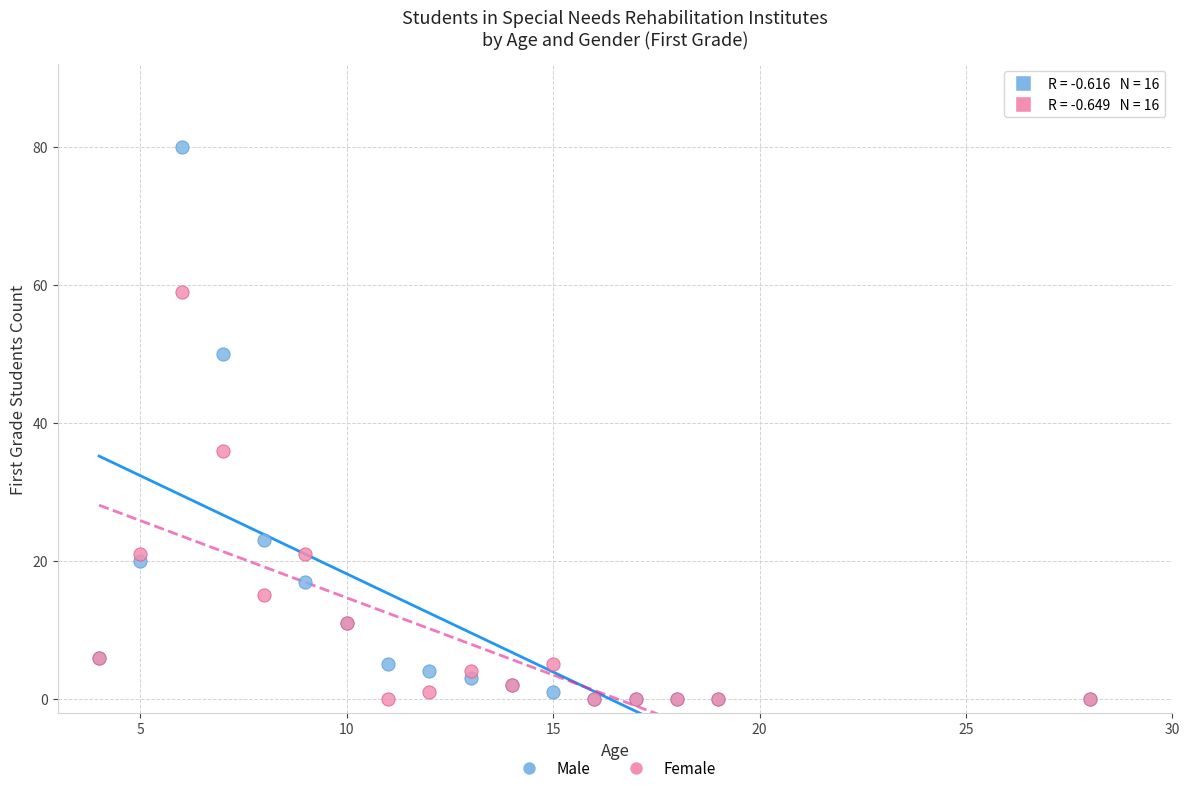

In the Male series, what Y value is closest to 40?

50